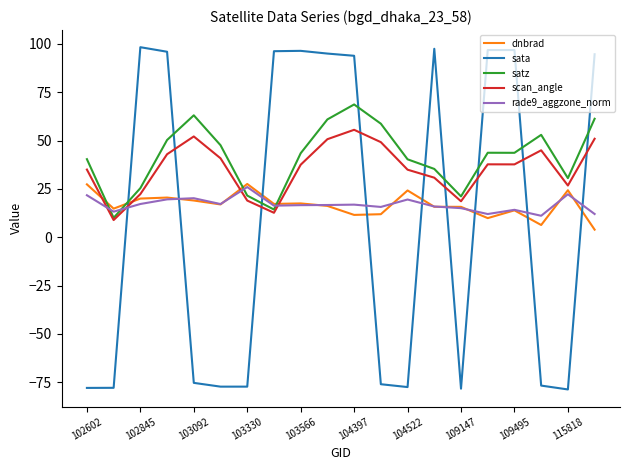

What is the minimum value shown in the chart?

-78.7